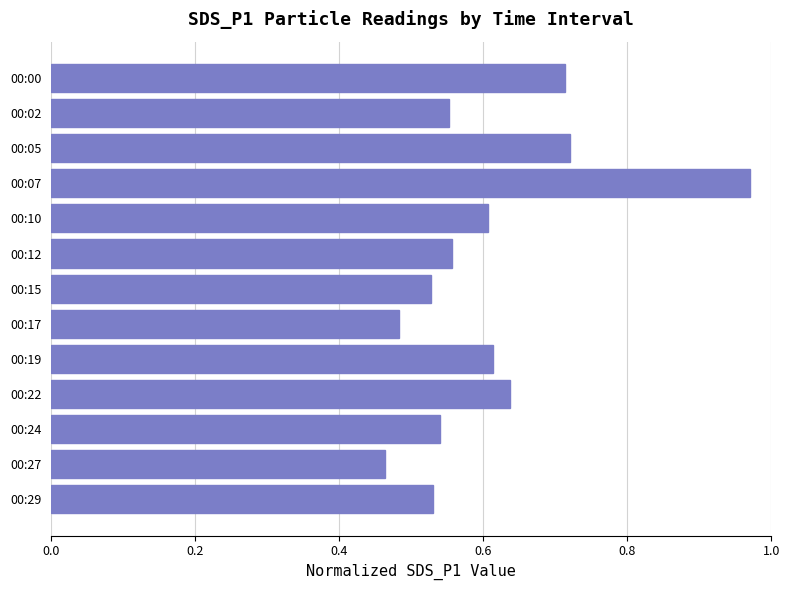

What is the sum of all values?

7.9